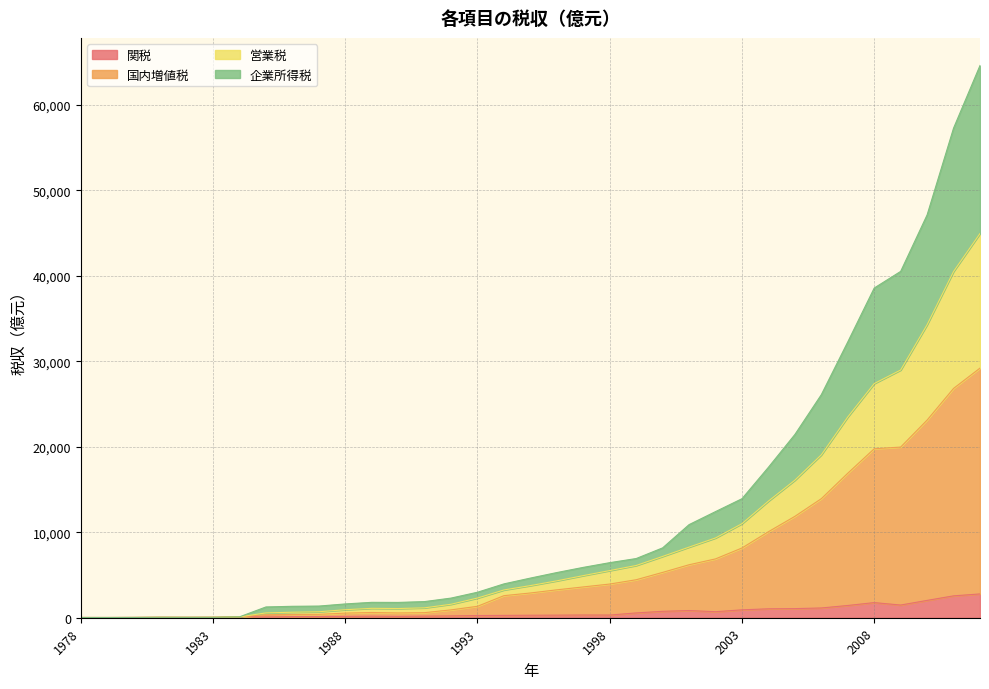

What is the value of the 国内増値税 point at the 6th from the left?

53.9